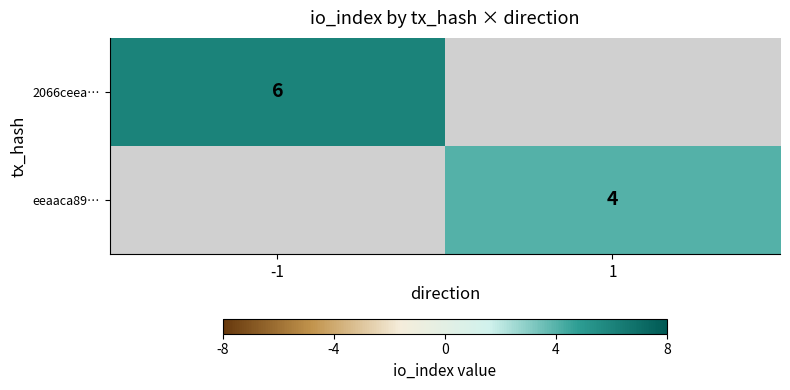

Is the value of 2066ceea… at -1 greater than the value of eeaaca89… at 1?

Yes